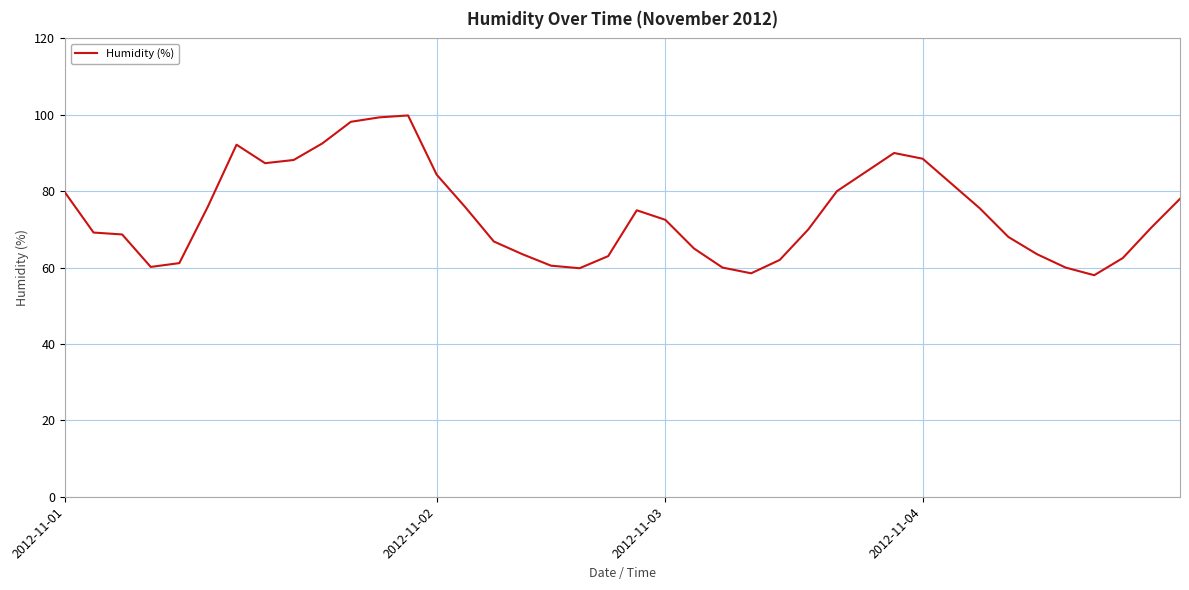

What is the difference between the maximum and minimum values?

41.8